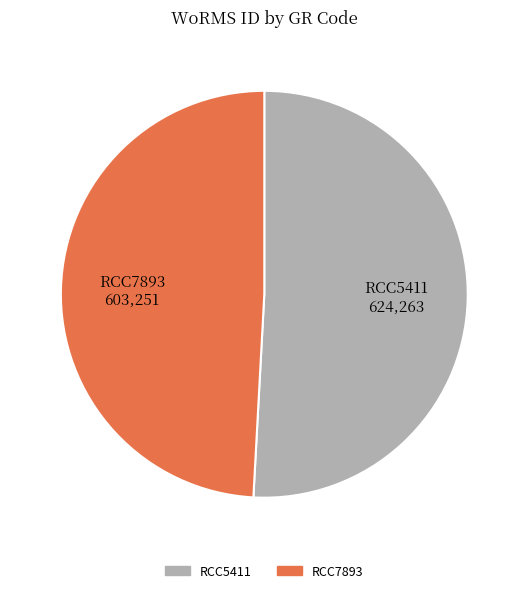

Does RCC5411 represent more than half of the total?

Yes